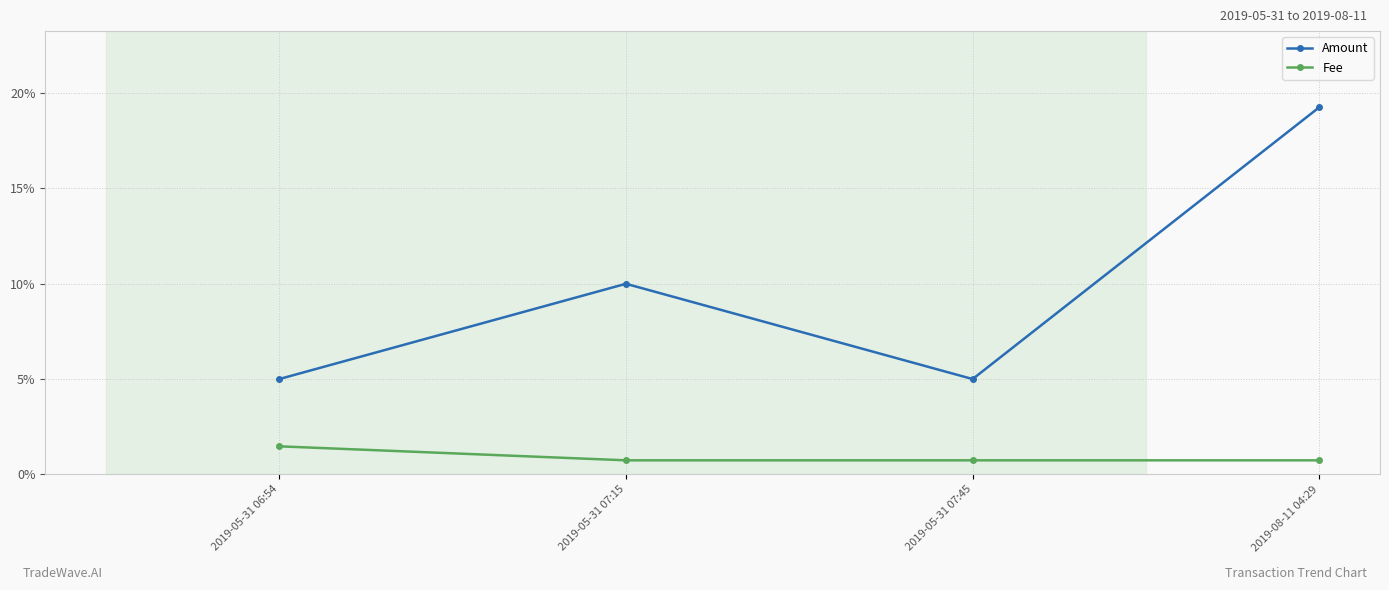

True or false: Fee and Amount cross at least once.

False